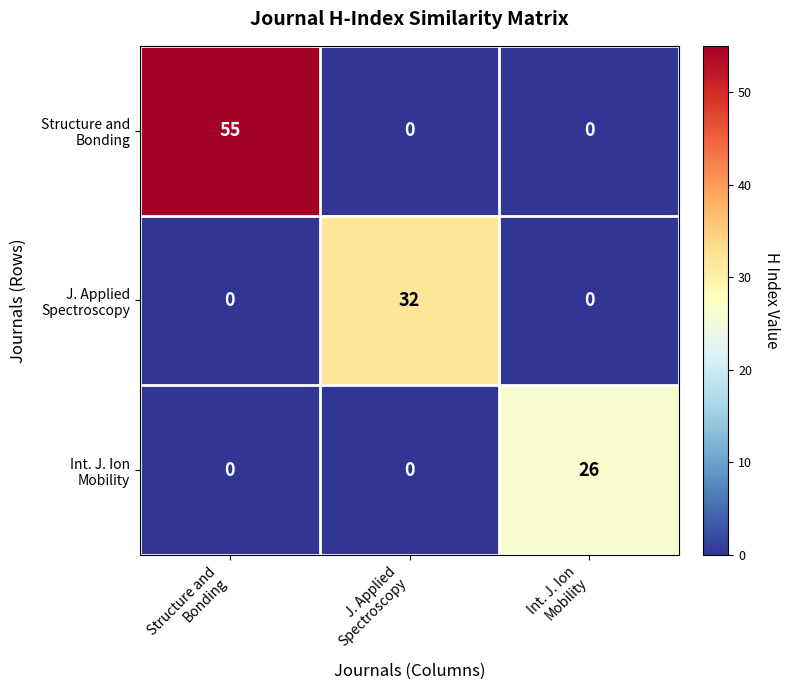

What is the maximum value shown in the chart?

55